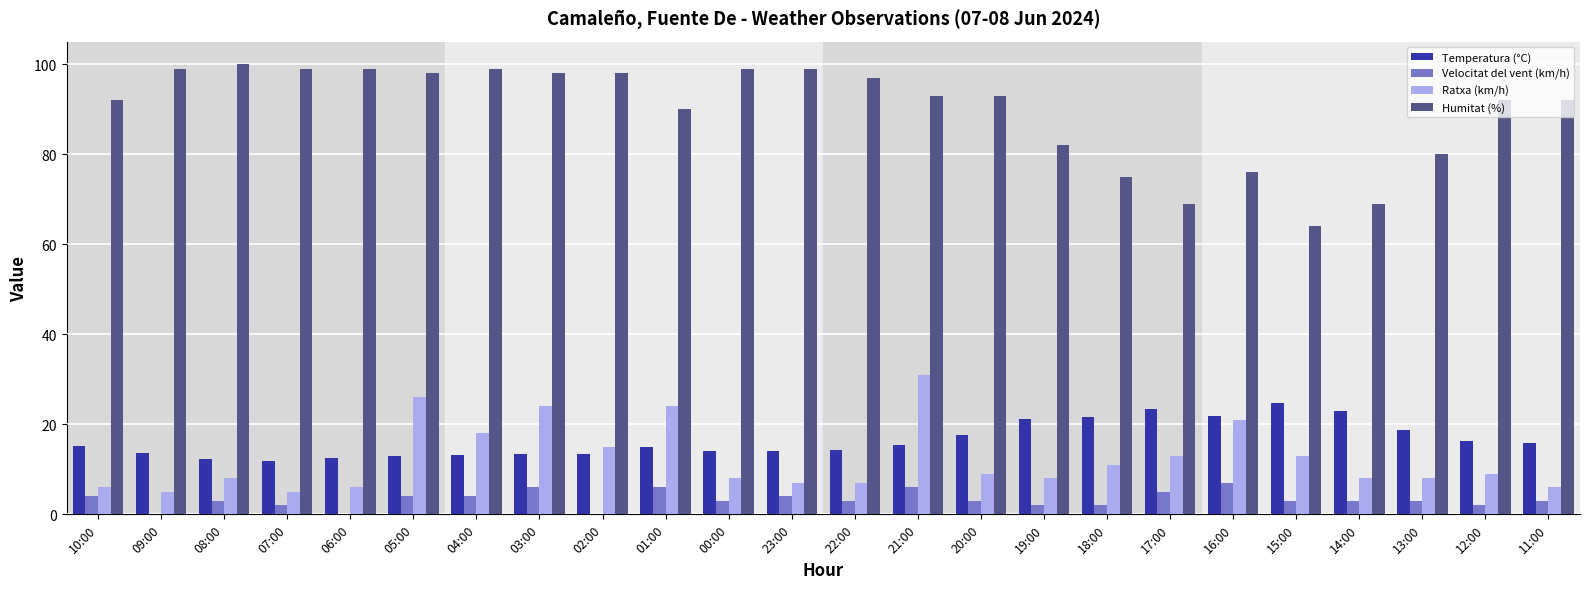

What is the maximum value shown in the chart?

100.0